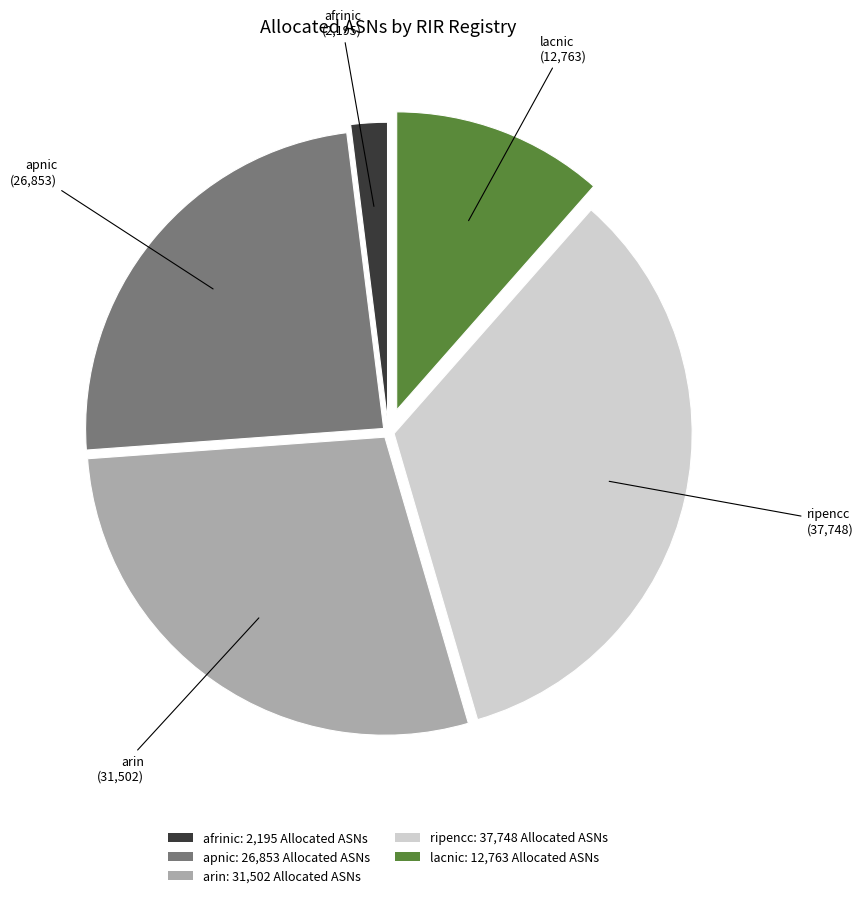

The afrinic slice represents 2% of the pie. True or false?

True